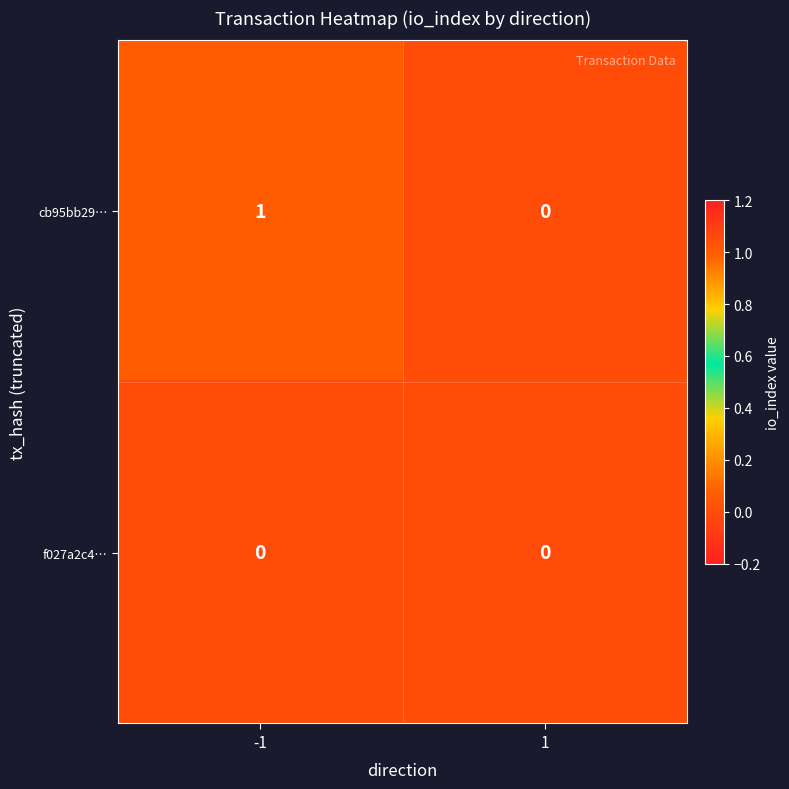

Rank the series by their maximum value, from highest to lowest.

cb95bb29…, f027a2c4…